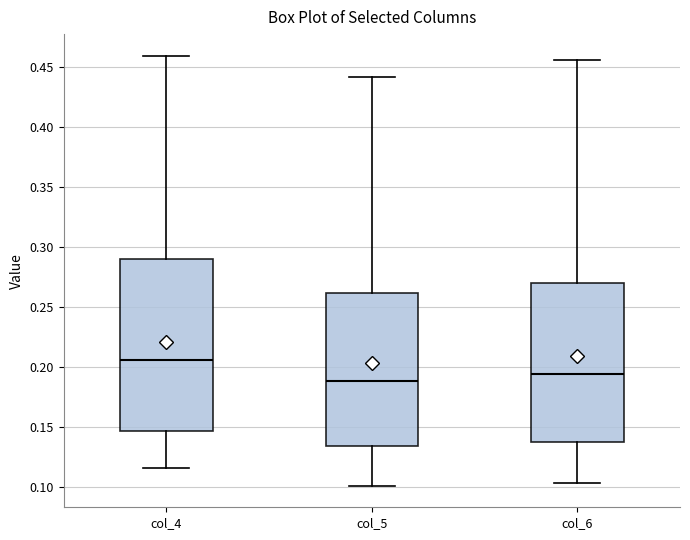

Reading left to right, transcribe this box plot: for each box, give where its median line is, the range the box spans, and where its two whiskers end, as read against the y-axis. The values are not printed on the chart, so give them approximately, as read against the axis.

col_4: median 0.205, box 0.145 to 0.290, whiskers 0.115 to 0.460
col_5: median 0.190, box 0.135 to 0.260, whiskers 0.100 to 0.440
col_6: median 0.195, box 0.140 to 0.270, whiskers 0.105 to 0.455